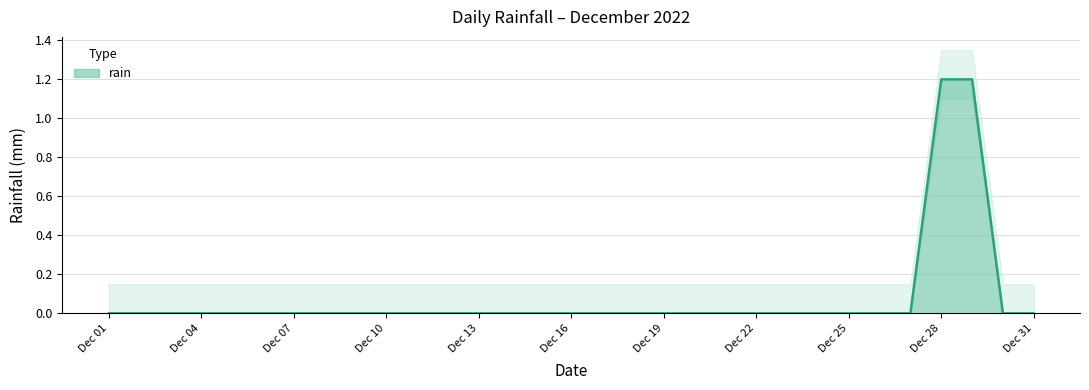

What is the maximum value shown in the chart?

1.2